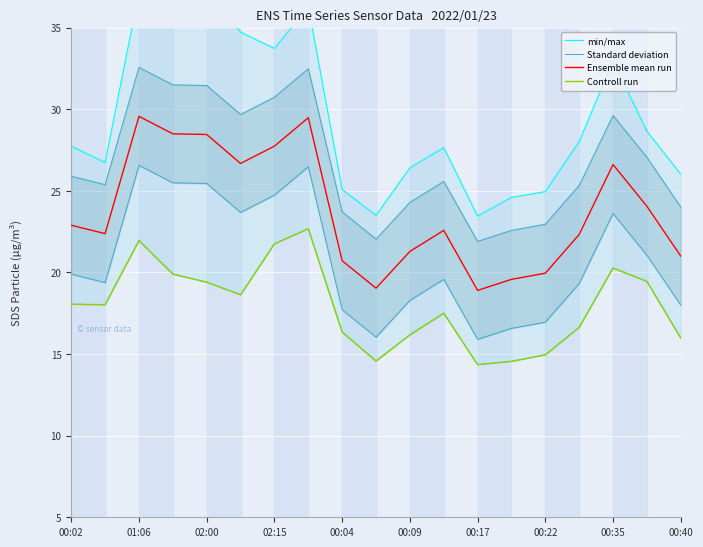

True or false: Ensemble mean run and Standard deviation cross at least once.

False